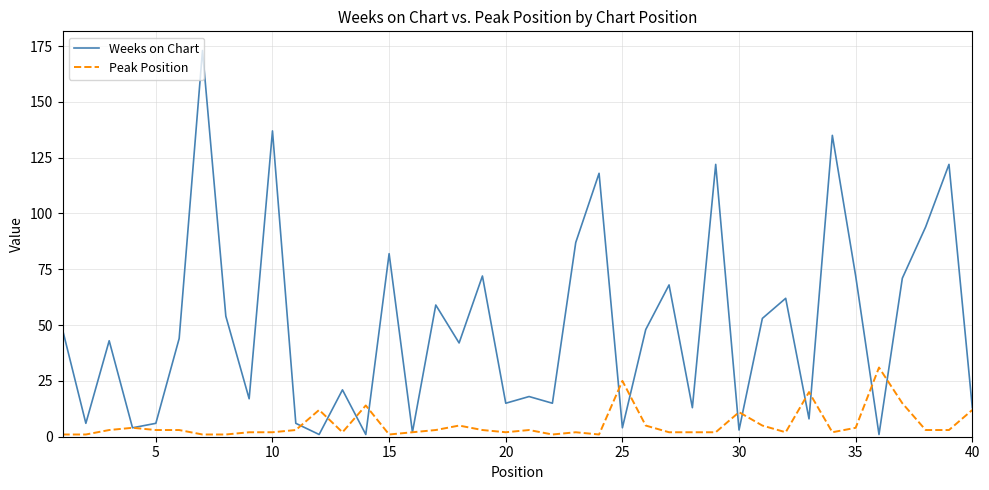

What is the highest value of the Weeks on Chart series?

173